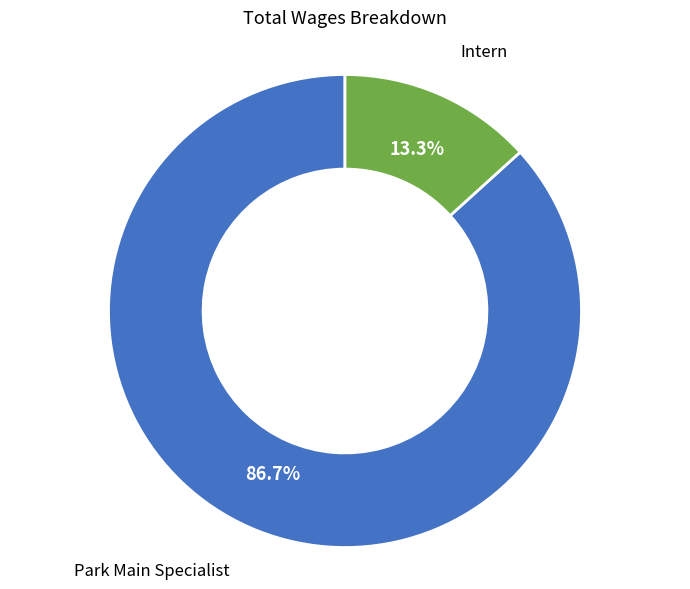

To the nearest percent, what is the difference between the largest and smallest slice percentages?

73%